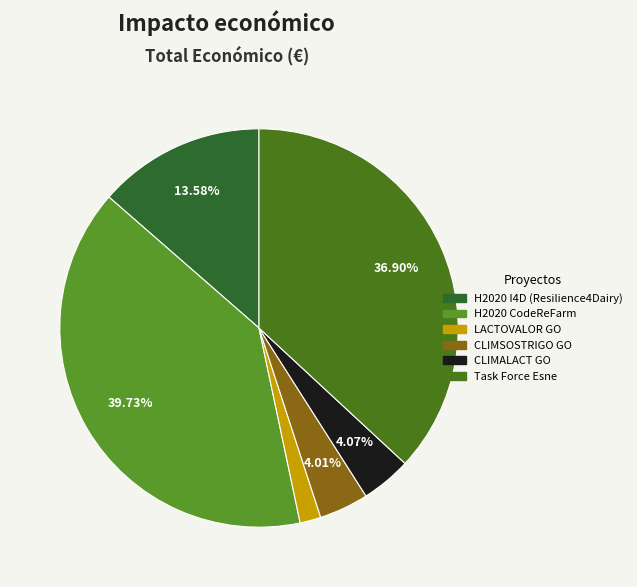

Rank the categories by value from highest to lowest.

H2020 CodeReFarm, Task Force Esne, H2020 I4D (Resilience4Dairy), CLIMALACT GO, CLIMSOSTRIGO GO, LACTOVALOR GO